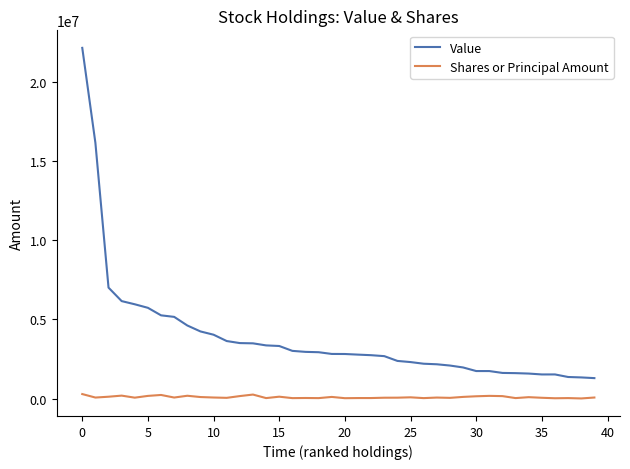

Is this an area chart (filled region under the line)?

No